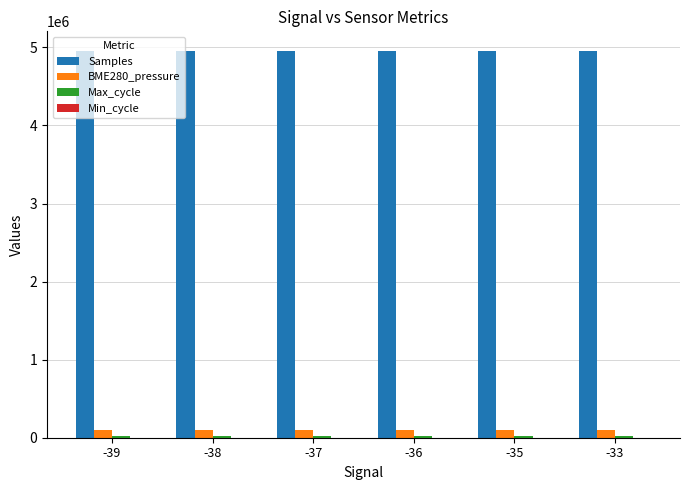

What is the greatest value displayed?

4958412.2